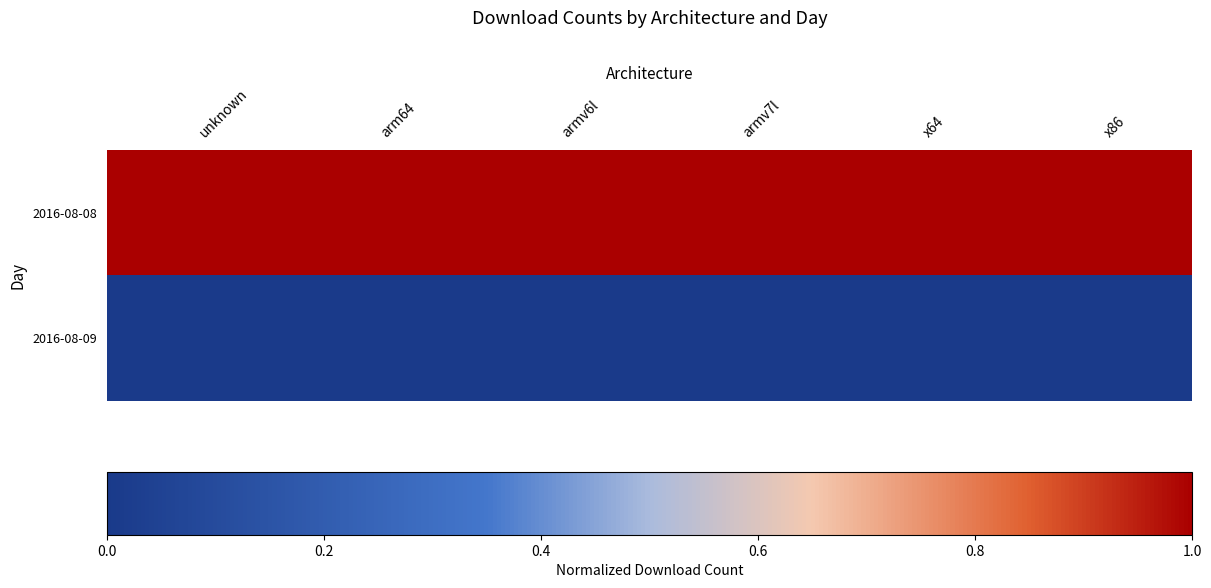

Reading left to right, what are all the values shown in this chart?

2016-08-08: unknown=1	arm64=1	armv6l=1	armv7l=1	x64=1	x86=1
2016-08-09: unknown=0	arm64=0	armv6l=0	armv7l=0	x64=0	x86=0